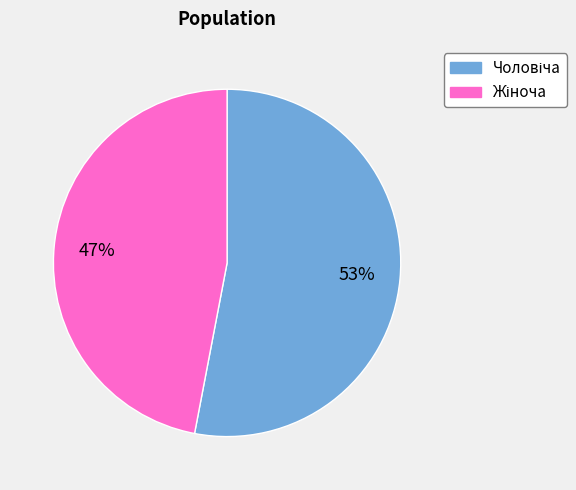

To the nearest percent, what is the average slice percentage?

50%